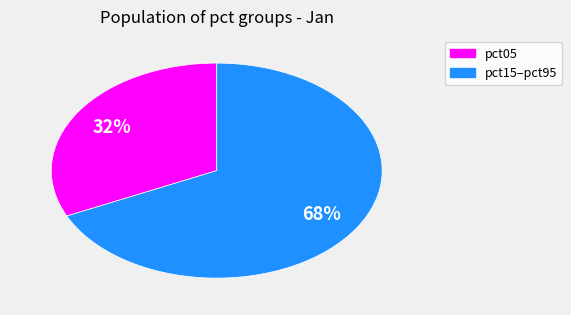

Count the number of slices in the pie.

2